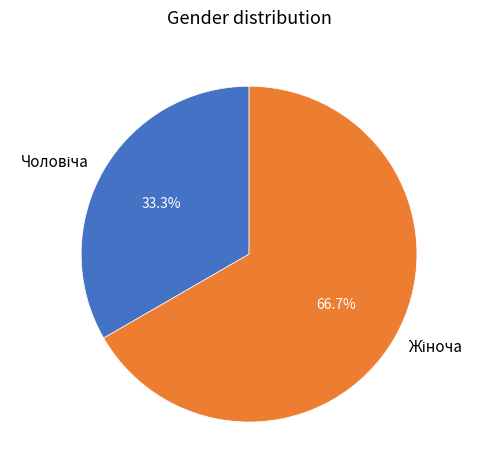

Is there a majority slice in this chart?

Yes